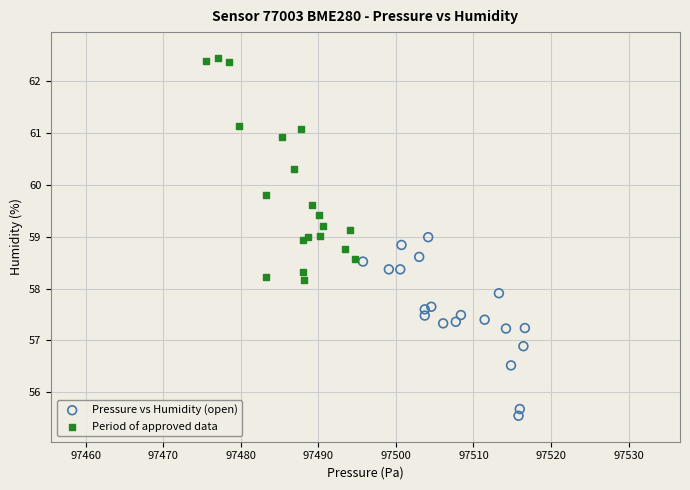

Which series contains the highest Y value?

Period of approved data